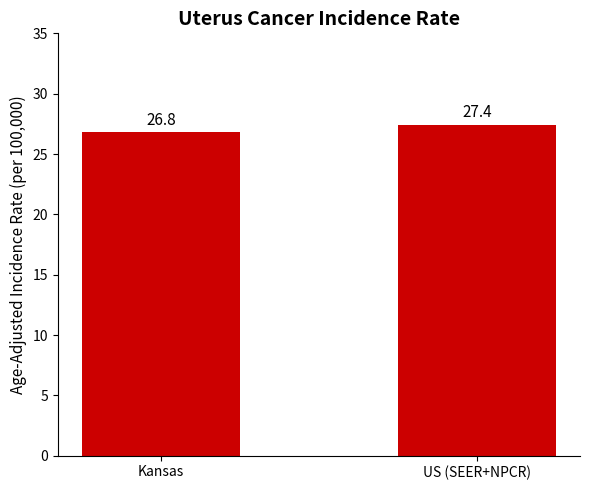

What is the ratio of the value at US (SEER+NPCR) to the value at Kansas?

1.0